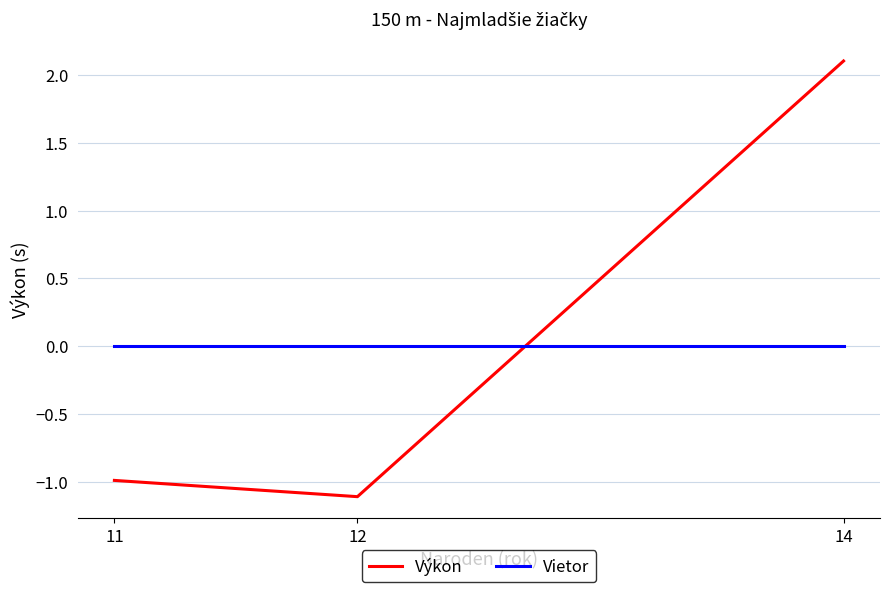

Is the value of Výkon at 11 greater than the value of Vietor at 12?

No